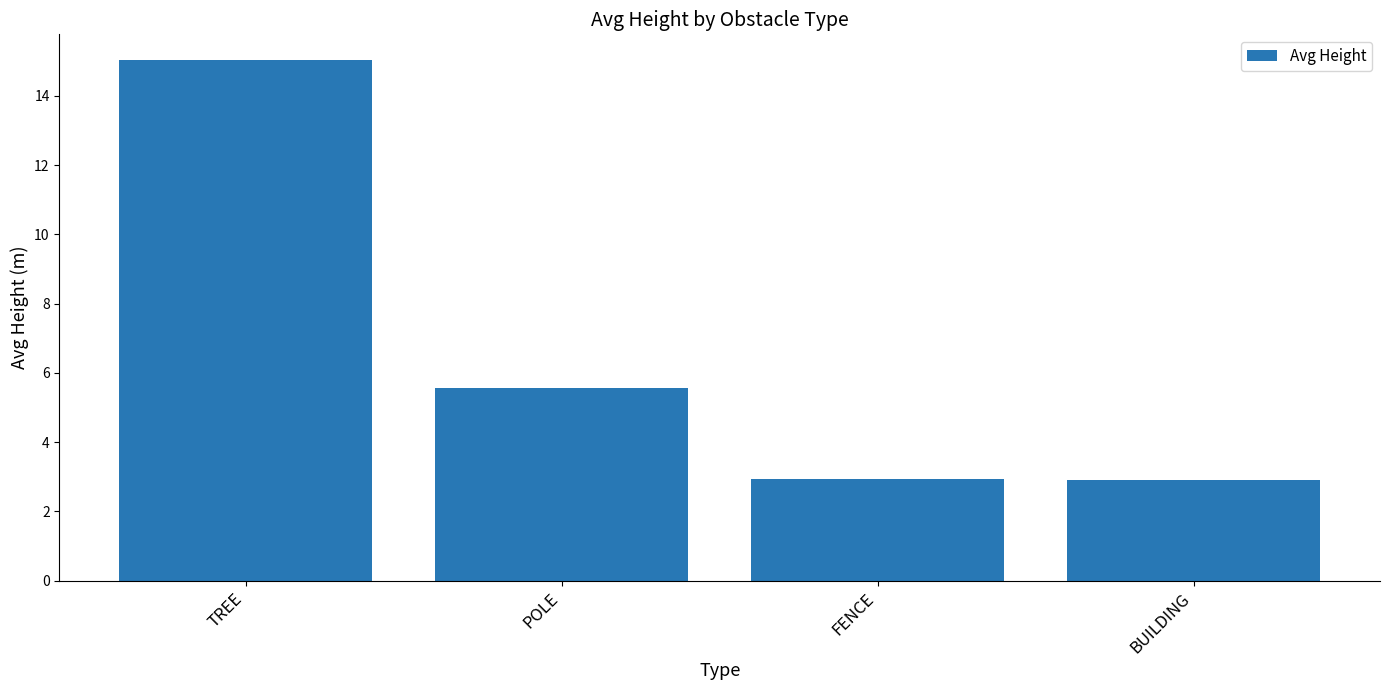

What is the greatest value displayed?

15.0